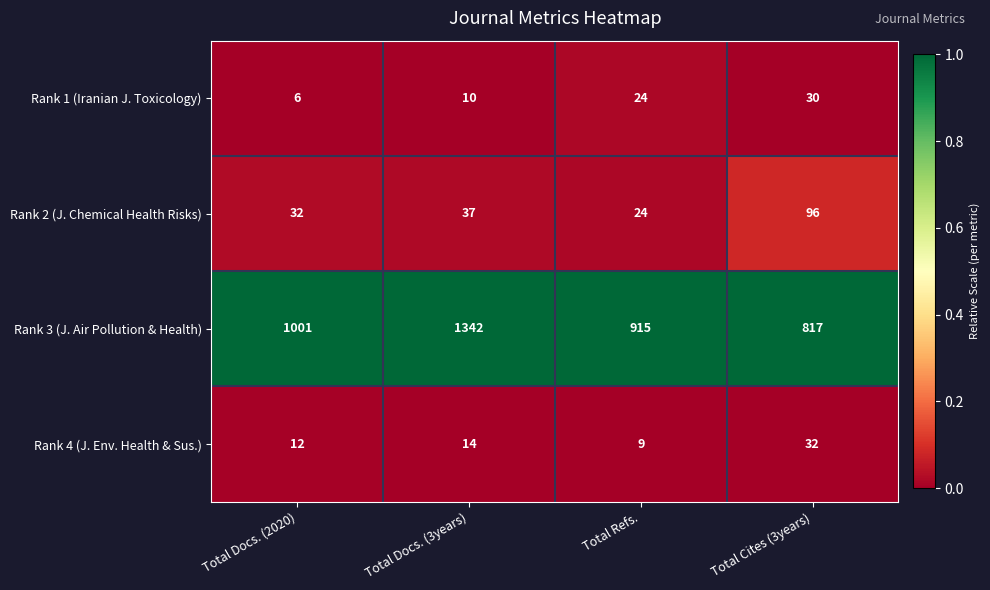

Reading left to right, extract all data points from this chart.

Rank 1 (Iranian J. Toxicology): Total Docs. (2020)=6	Total Docs. (3years)=10	Total Refs.=24	Total Cites (3years)=30
Rank 2 (J. Chemical Health Risks): Total Docs. (2020)=32	Total Docs. (3years)=37	Total Refs.=24	Total Cites (3years)=96
Rank 3 (J. Air Pollution & Health): Total Docs. (2020)=1001	Total Docs. (3years)=1342	Total Refs.=915	Total Cites (3years)=817
Rank 4 (J. Env. Health & Sus.): Total Docs. (2020)=12	Total Docs. (3years)=14	Total Refs.=9	Total Cites (3years)=32